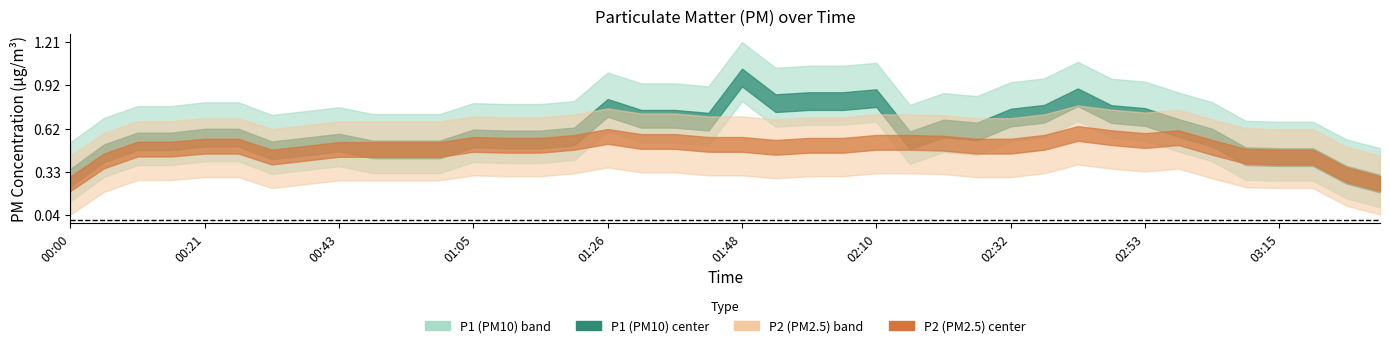

What is the label of the 39th point from the left?

03:25